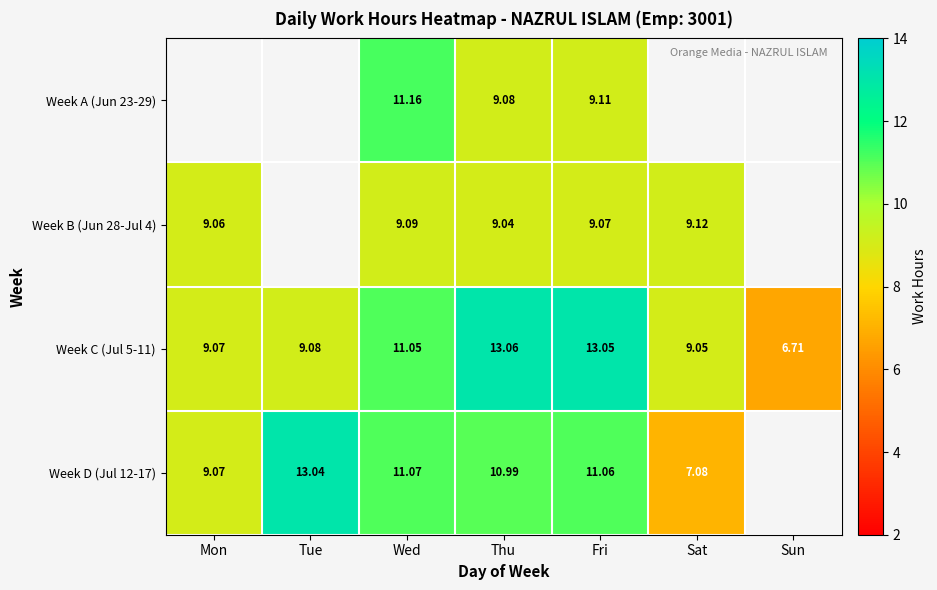

Is the value of Week A (Jun 23-29) at Fri greater than the value of Week C (Jul 5-11) at Wed?

No